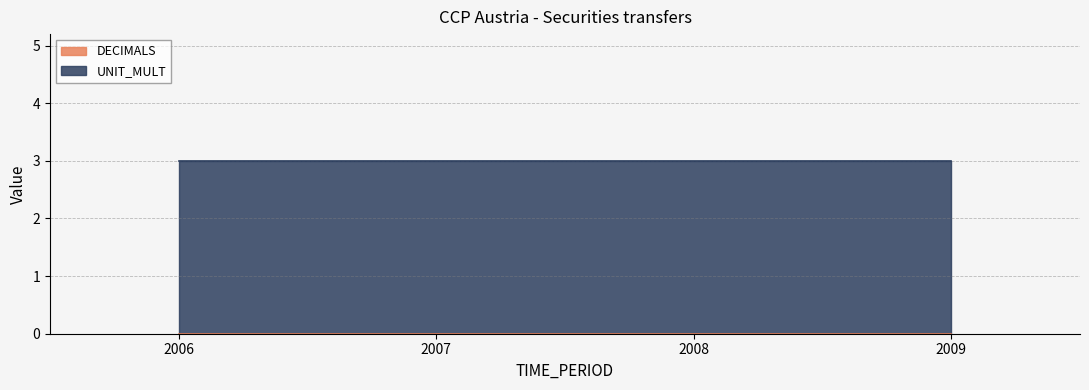

Reading left to right, list all the values displayed in this chart.

DECIMALS: 2006=0	2007=0	2008=0	2009=0
UNIT_MULT: 2006=3	2007=3	2008=3	2009=3